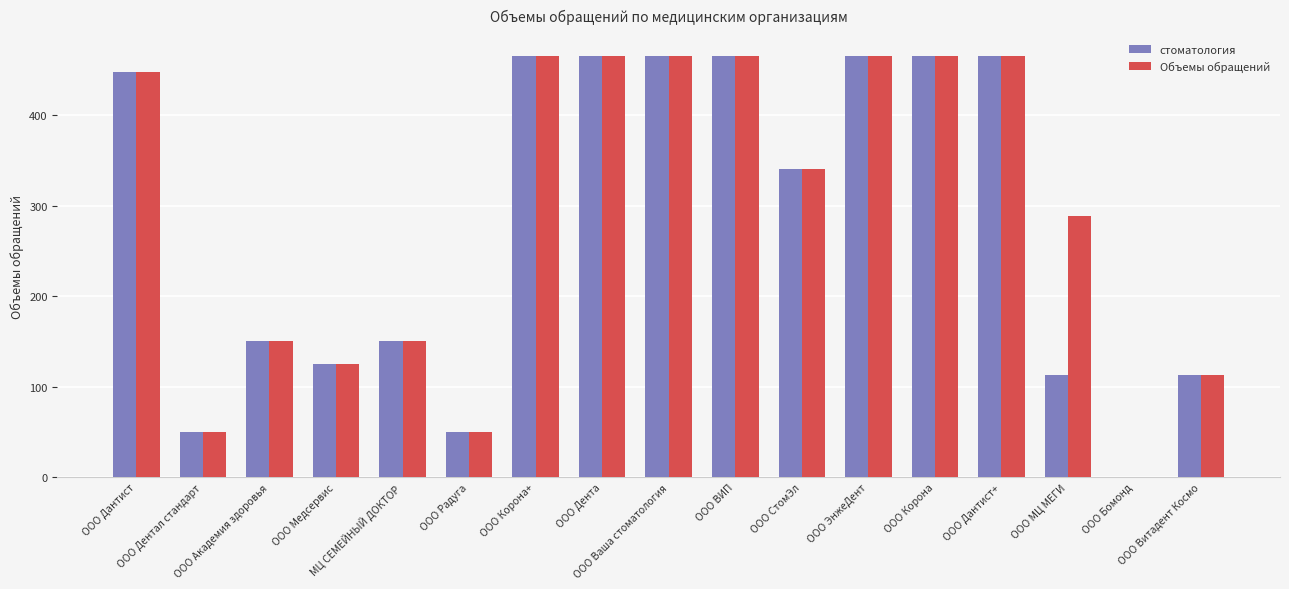

What is the sum of all Объемы обращений values?

4968